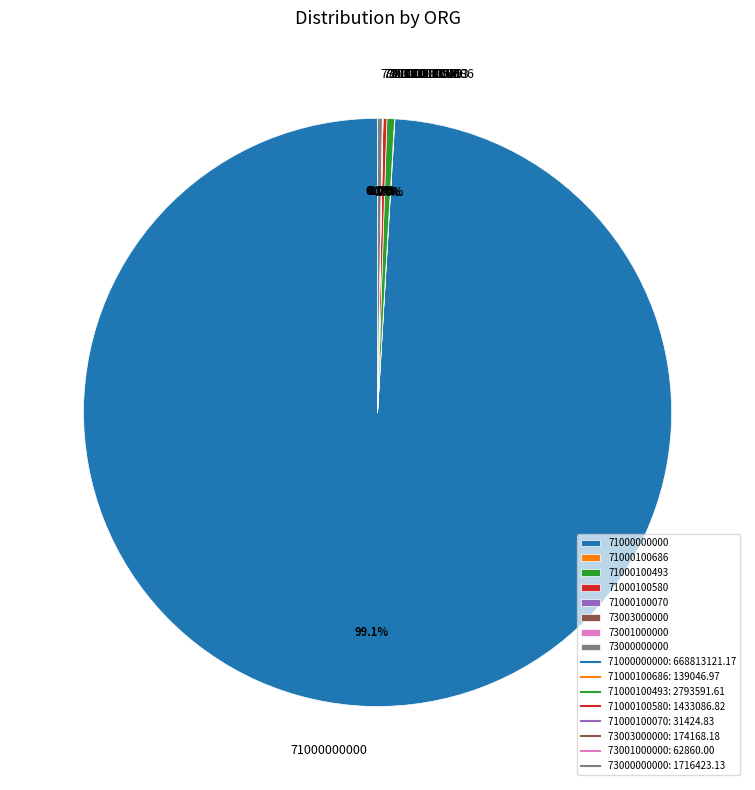

To the nearest percent, what is the difference between the largest and smallest slice percentages?

99%